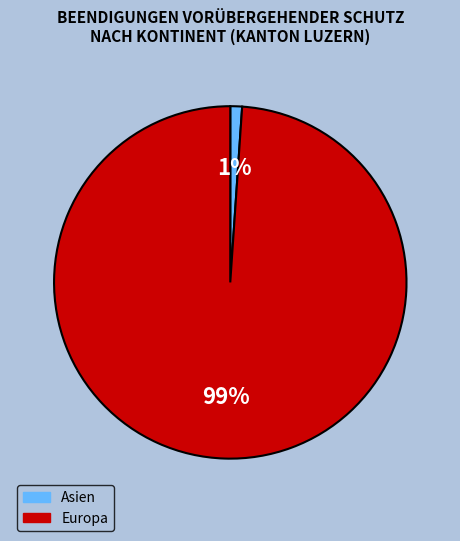

Does Asien account for over 50% of the chart?

No